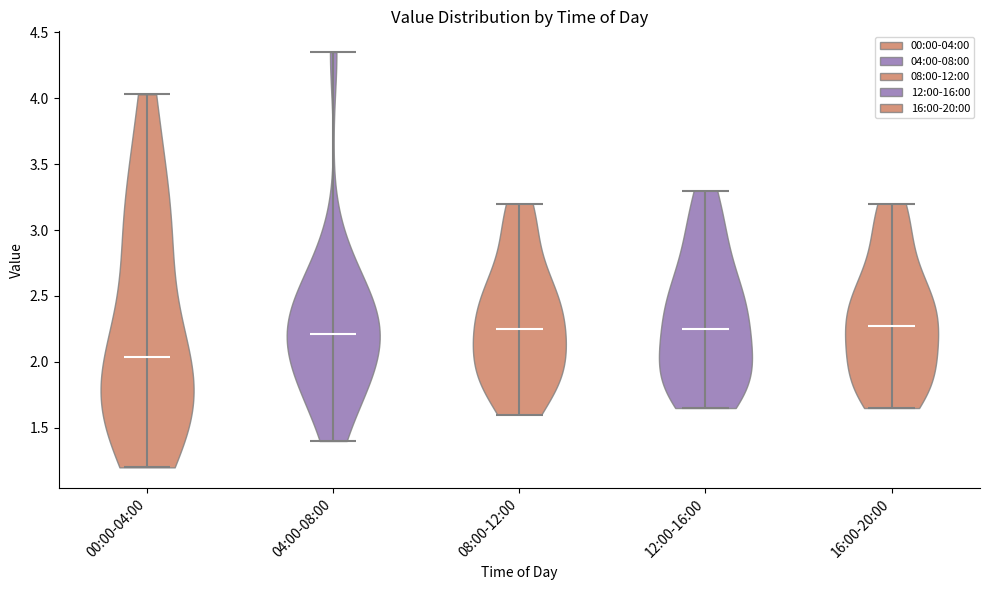

Reading left to right, read every violin against the y-axis: where its median line is, and the lowest and highest points it reaches. The values are not printed on the chart, so give them approximately, as read against the axis.

00:00-04:00: median line 2.05, lowest point 1.20, highest point 4.05
04:00-08:00: median line 2.20, lowest point 1.40, highest point 4.35
08:00-12:00: median line 2.25, lowest point 1.60, highest point 3.20
12:00-16:00: median line 2.25, lowest point 1.65, highest point 3.30
16:00-20:00: median line 2.30, lowest point 1.65, highest point 3.20